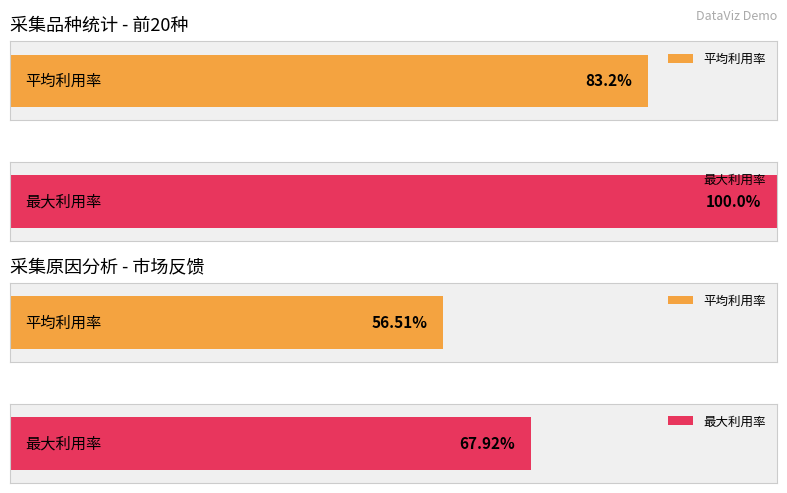

The value at 14 is 22. True or false?

False